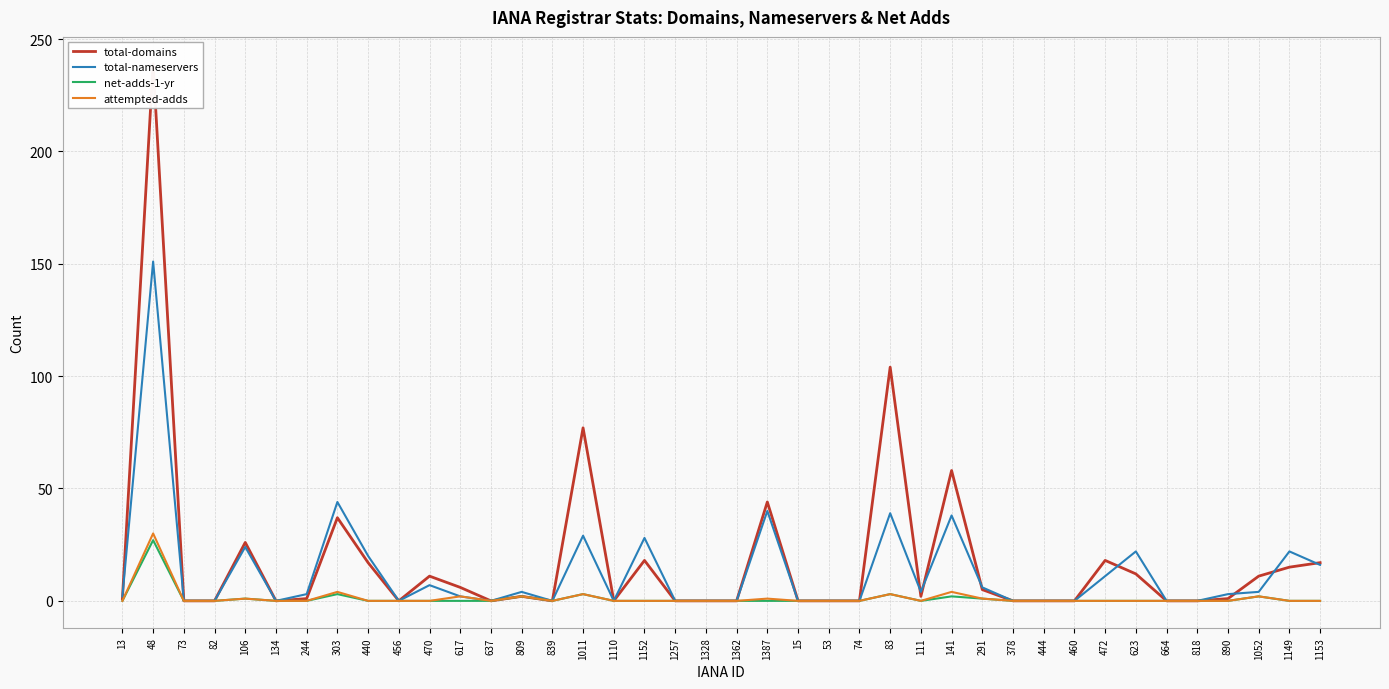

True or false: total-domains and net-adds-1-yr intersect in this chart.

False